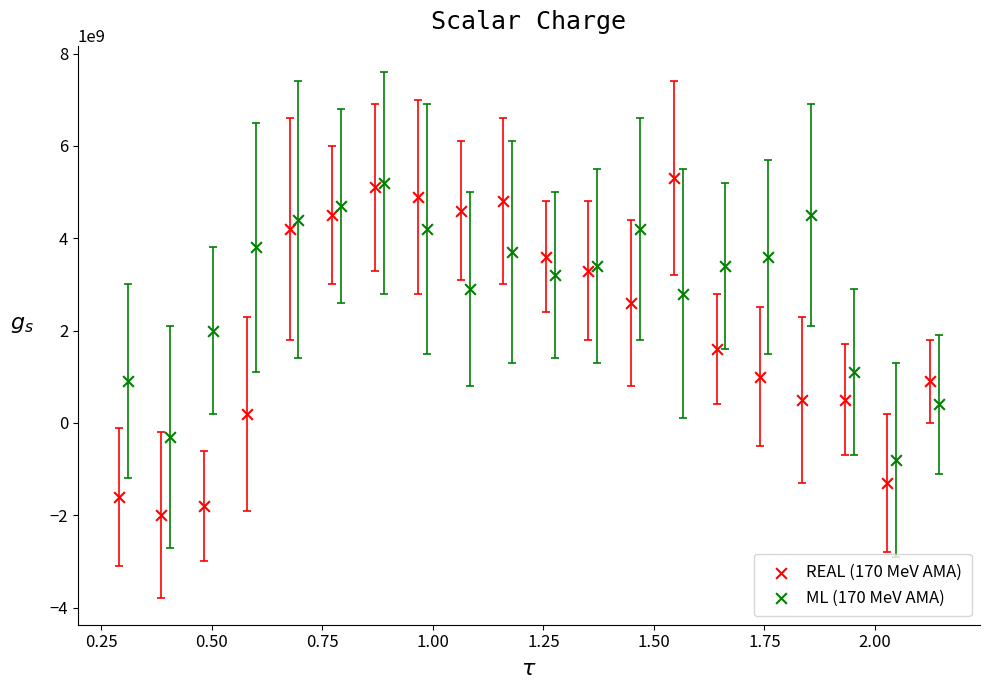

Which series has the largest Y range (max minus min)?

REAL (170 MeV AMA)